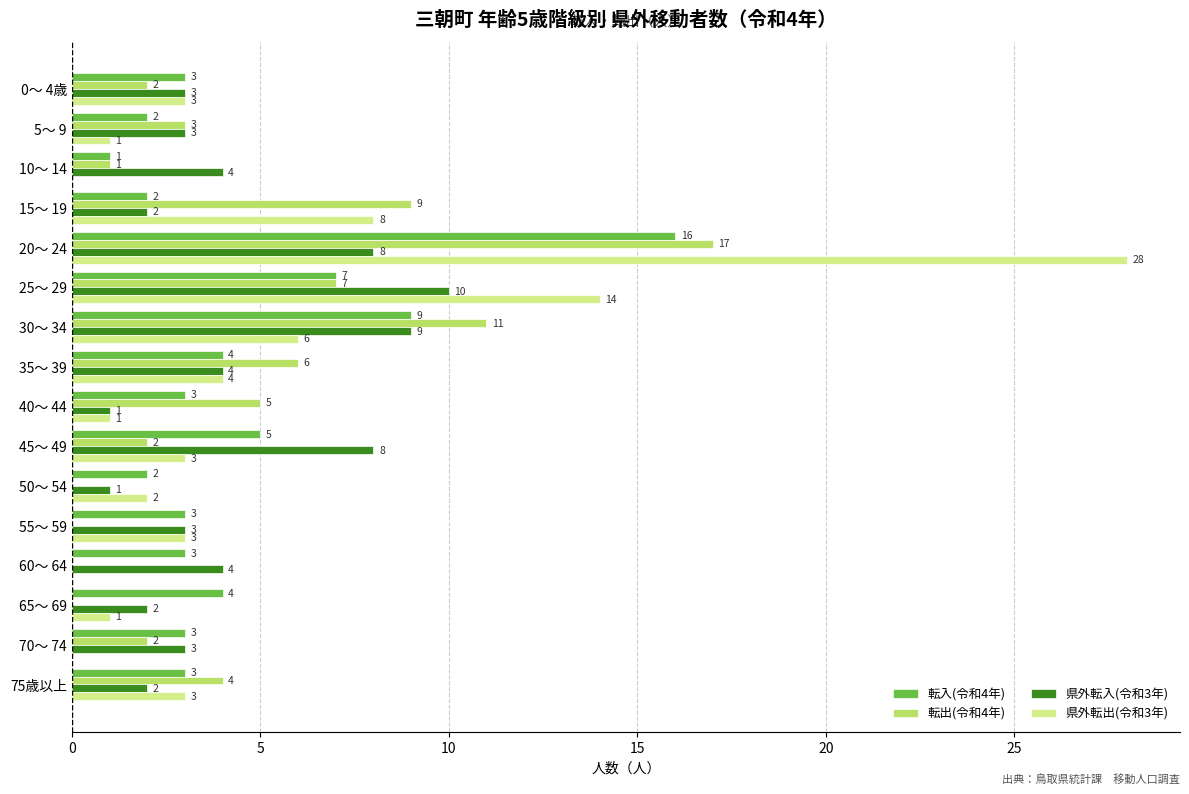

True or false: 県外転入(令和3年) has a value of 14 at 45～ 49.

False